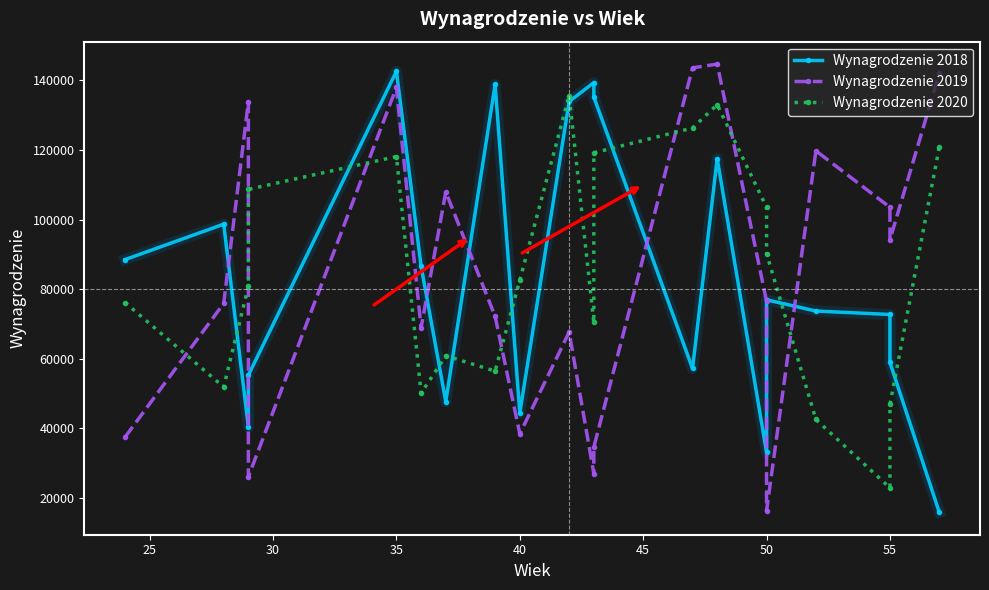

Is this an area chart (filled region under the line)?

No